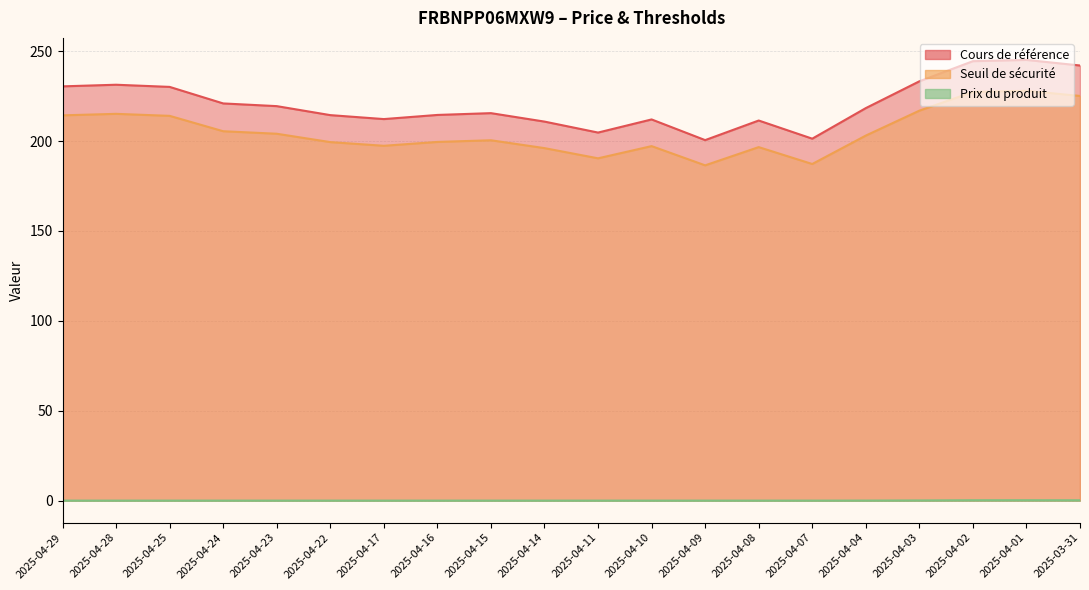

What is the difference between the maximum and minimum values in the Cours de référence series?

44.6